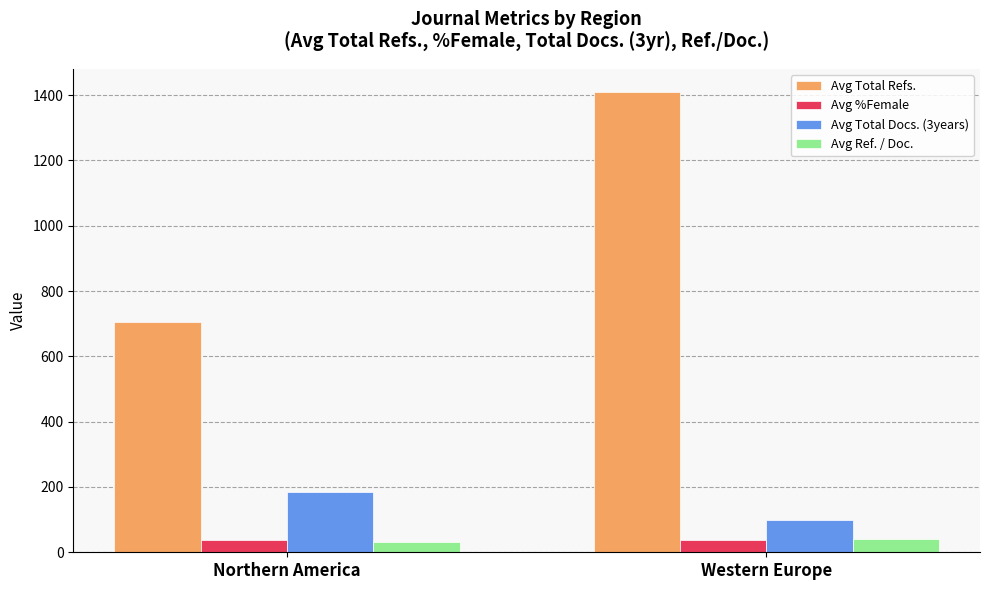

What is the average value of the Avg Total Docs. (3years) series?

141.6